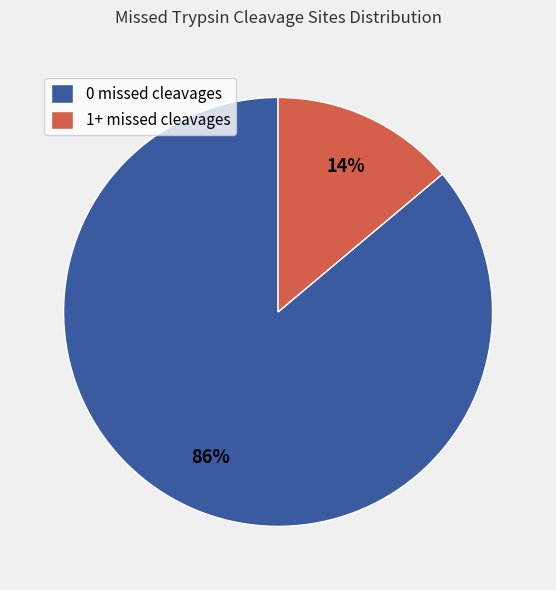

Does any single category account for the majority?

Yes